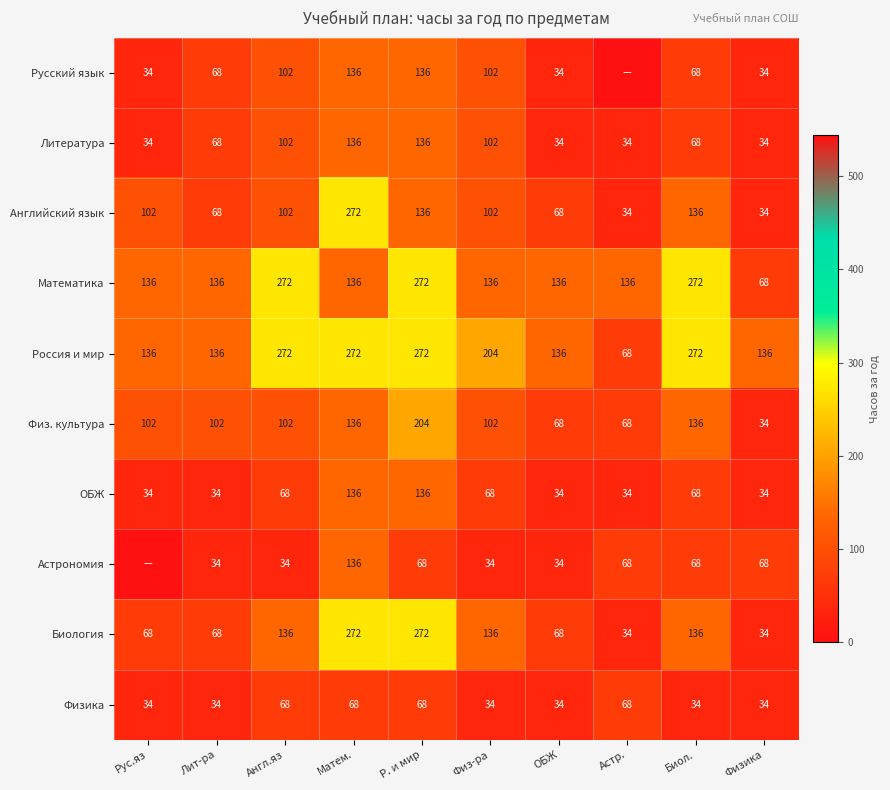

What is the sum of the Английский язык values at ОБЖ and Англ.яз?

170